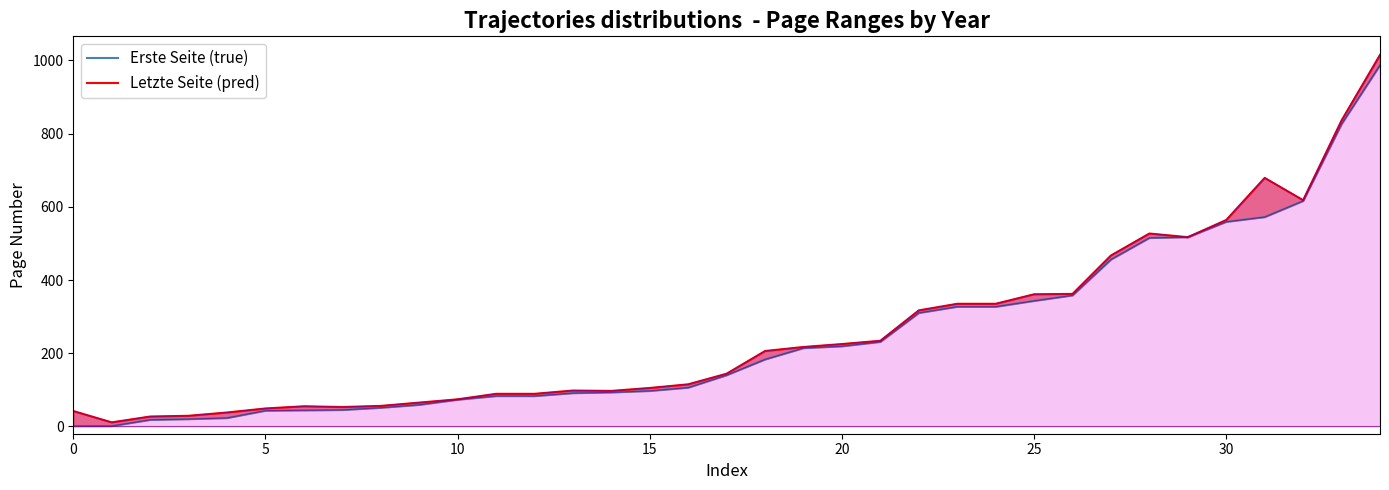

How many categories are shown in the chart?

35